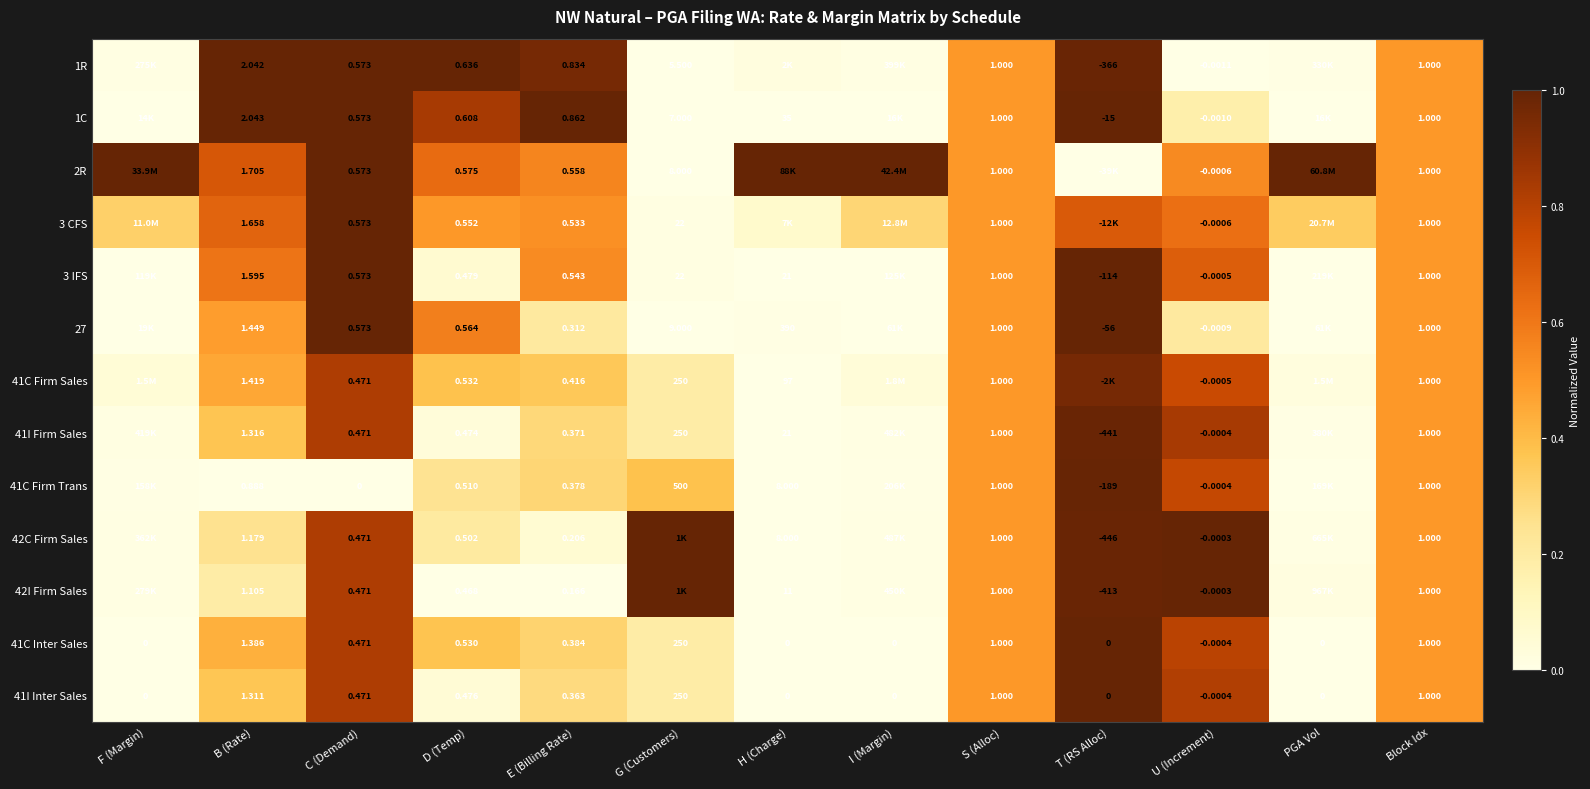

The 3 IFS series shows 0.0 at G (Customers). True or false?

False